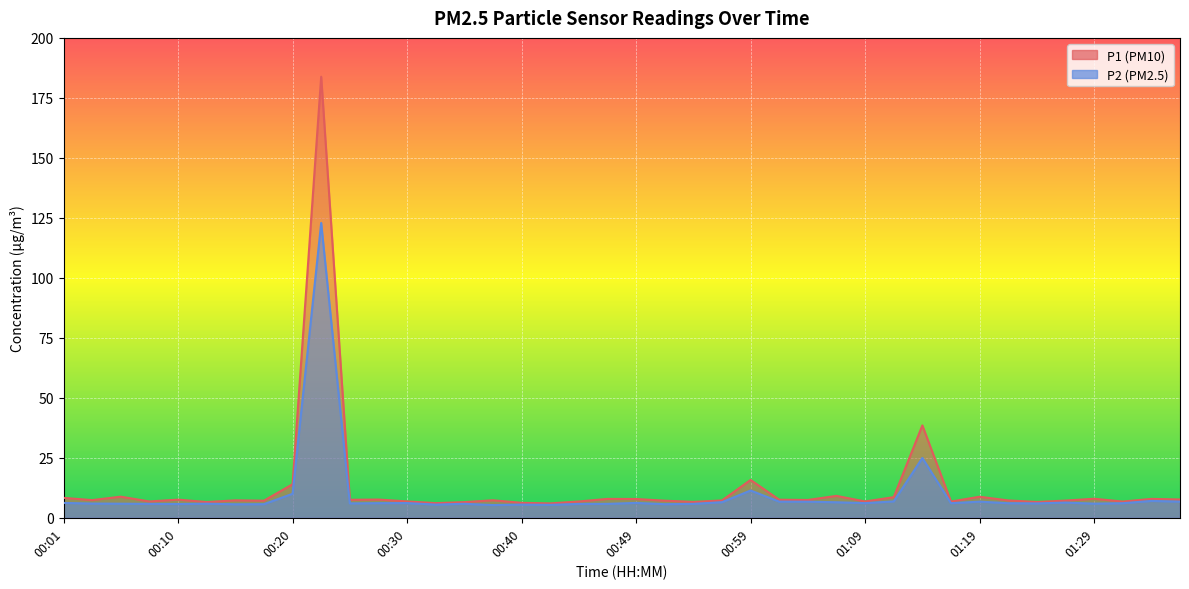

Where is the first local maximum for P1?

00:05